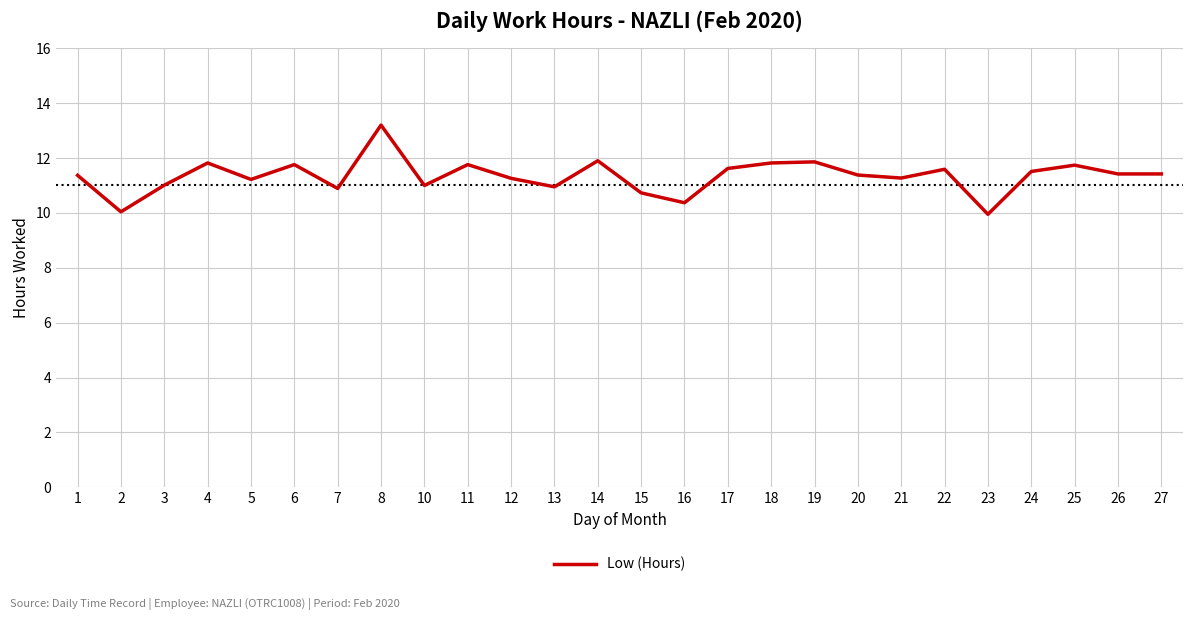

True or false: there are more than 2 points higher than both neighbors.

True